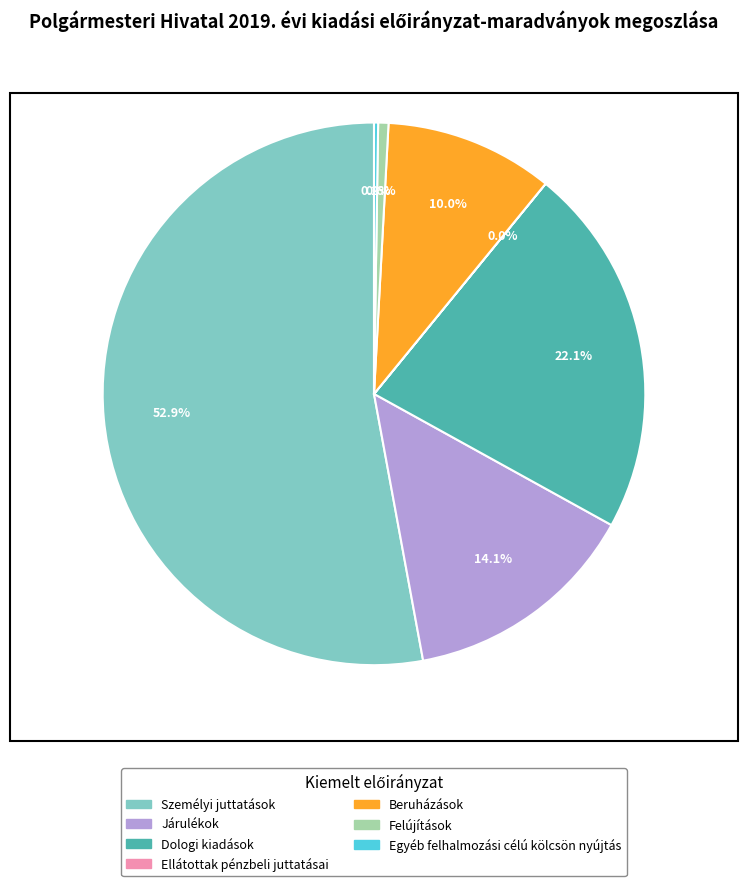

Is there a majority slice in this chart?

Yes